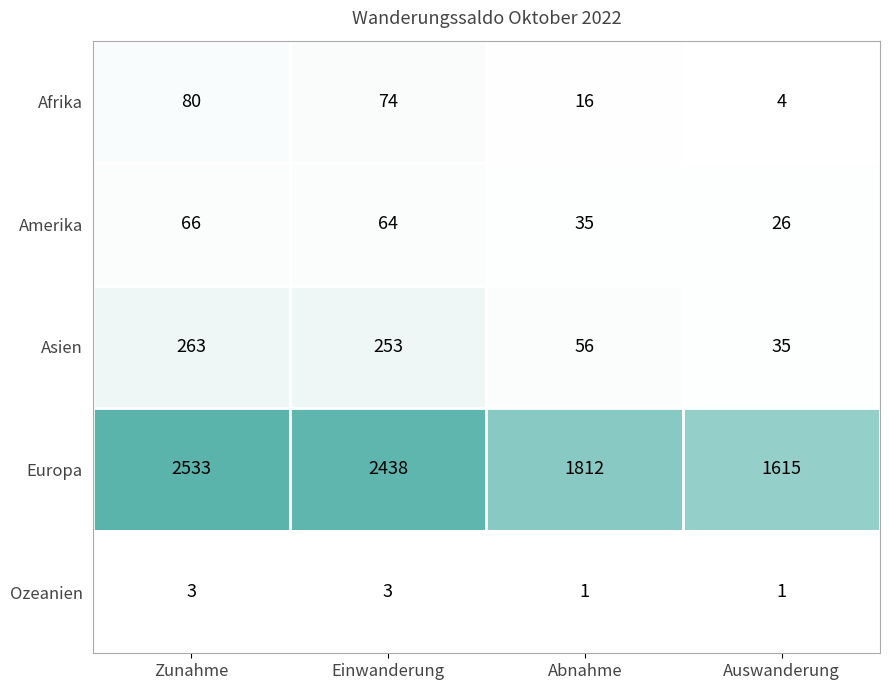

Reading right to left, transcribe all the data shown in this chart.

Afrika: Auswanderung=4	Abnahme=16	Einwanderung=74	Zunahme=80
Amerika: Auswanderung=26	Abnahme=35	Einwanderung=64	Zunahme=66
Asien: Auswanderung=35	Abnahme=56	Einwanderung=253	Zunahme=263
Europa: Auswanderung=1615	Abnahme=1812	Einwanderung=2438	Zunahme=2533
Ozeanien: Auswanderung=1	Abnahme=1	Einwanderung=3	Zunahme=3